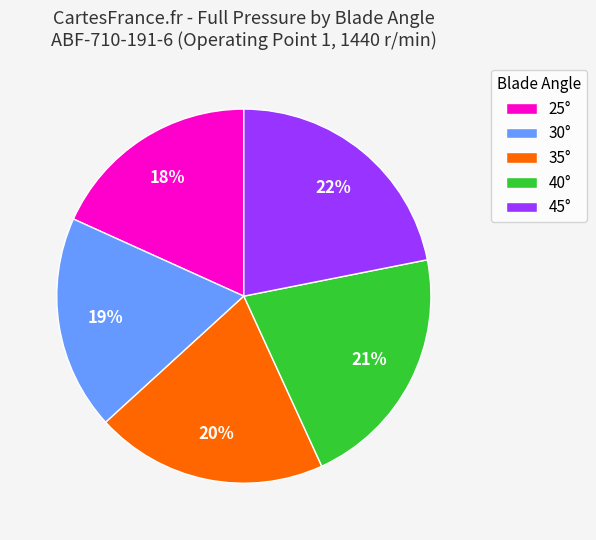

Is the sum of 25° and 30° greater than half?

No